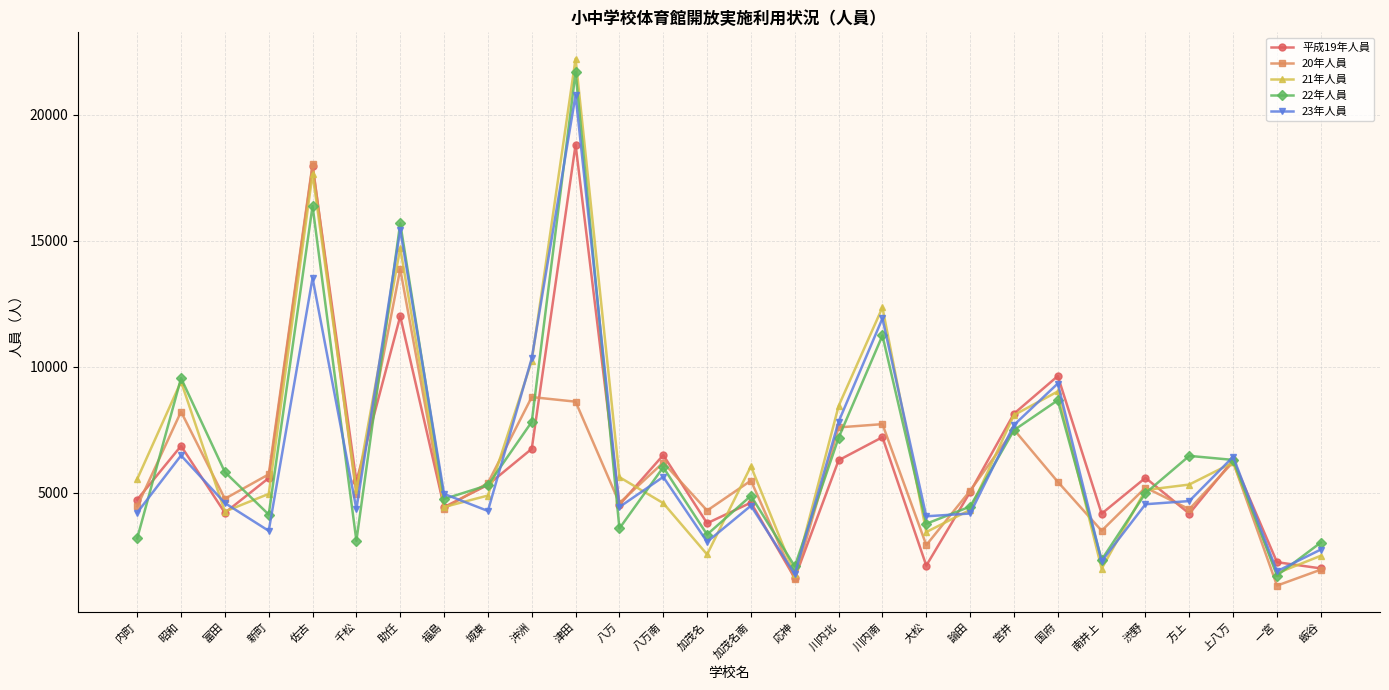

Which series has the largest total across all categories?

21年人員